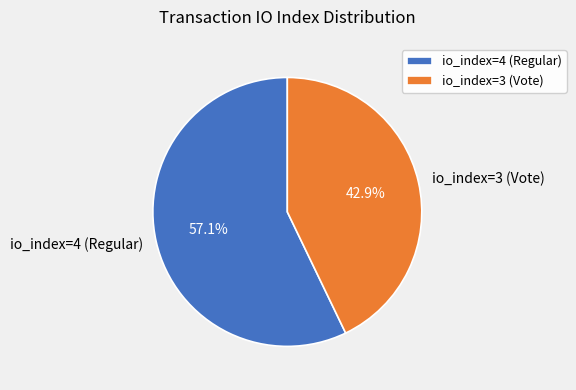

What is the smallest slice in the pie chart?

io_index=3 (Vote)